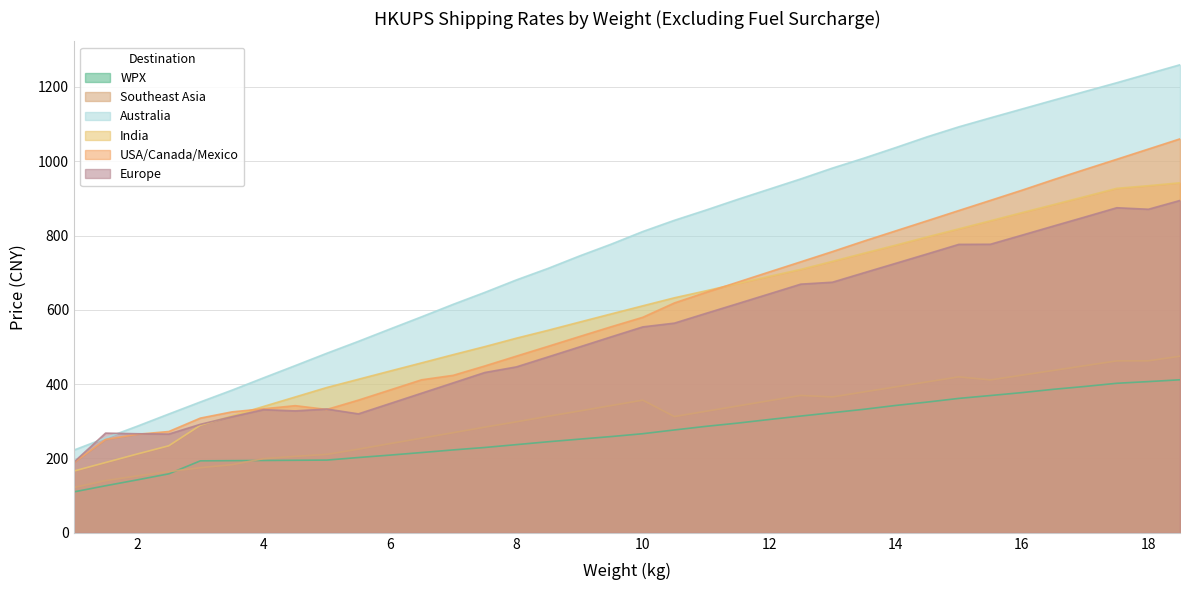

True or false: Europe has more than 0 points higher than both neighbors.

True